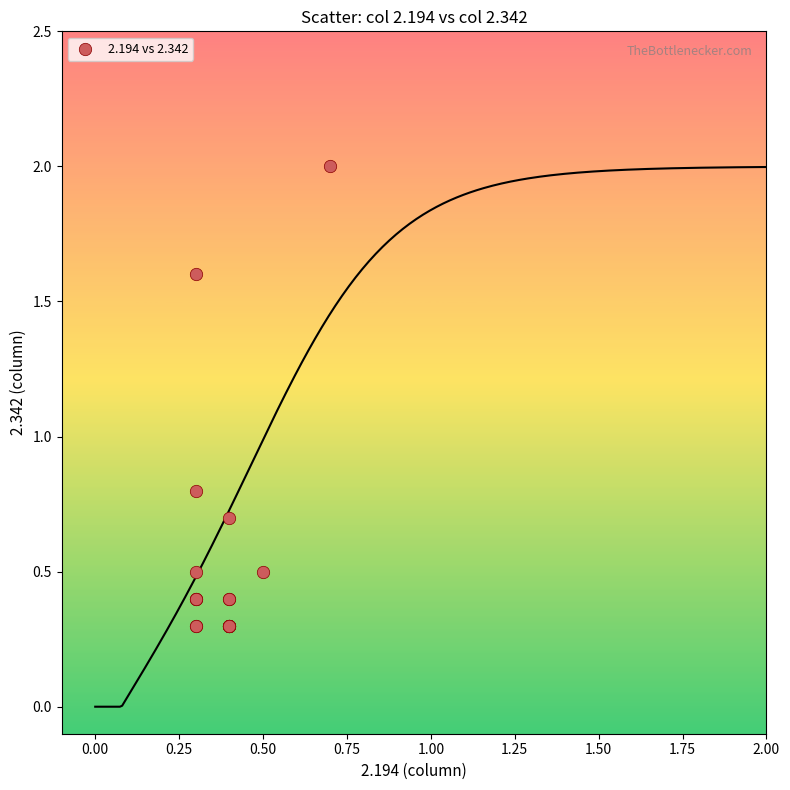

What Y value in the scatter plot is closest to 1?

0.8